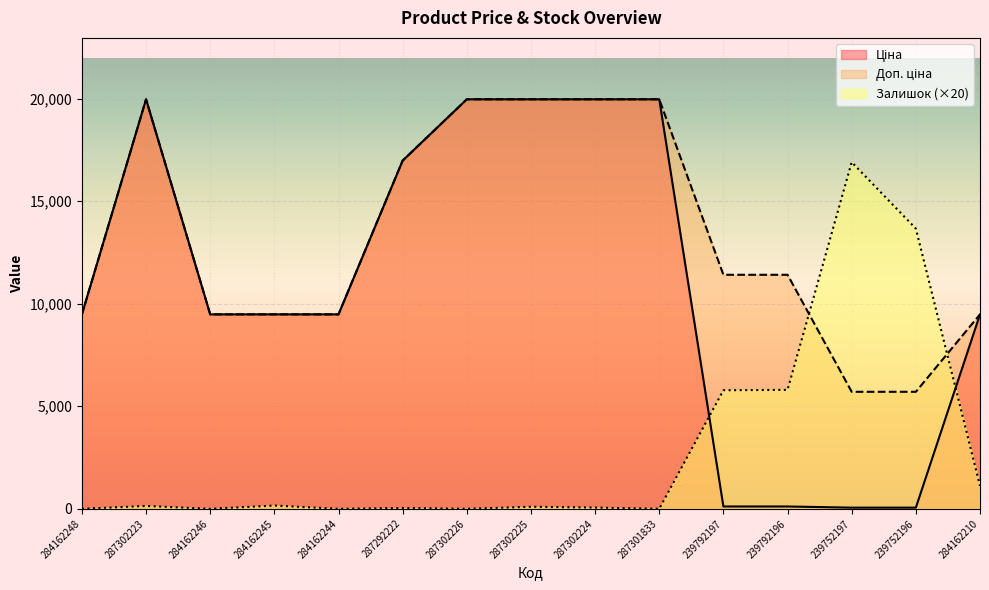

How many times do Ціна and Залишок cross each other?

2